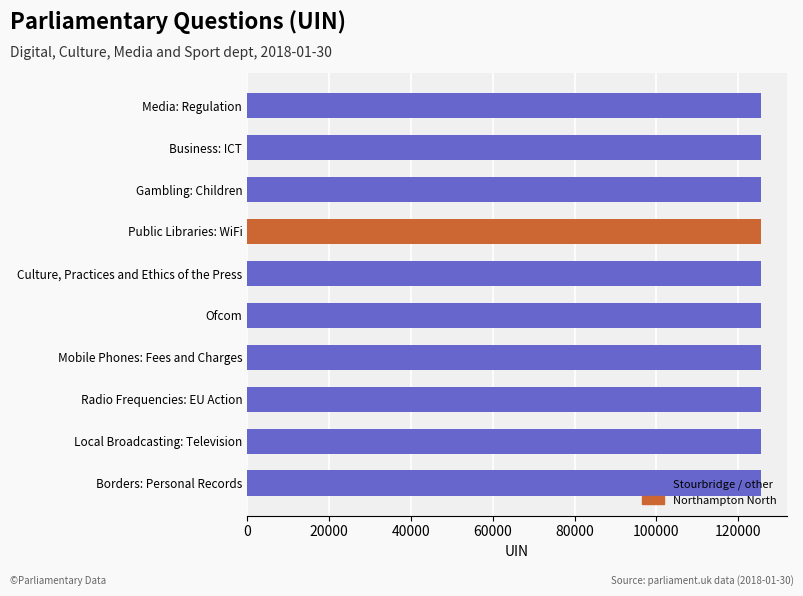

List the labels in order of value, largest first.

Media: Regulation, Business: ICT, Gambling: Children, Public Libraries: WiFi, Culture, Practices and Ethics of the Press, Ofcom, Mobile Phones: Fees and Charges, Radio Frequencies: EU Action, Local Broadcasting: Television, Borders: Personal Records